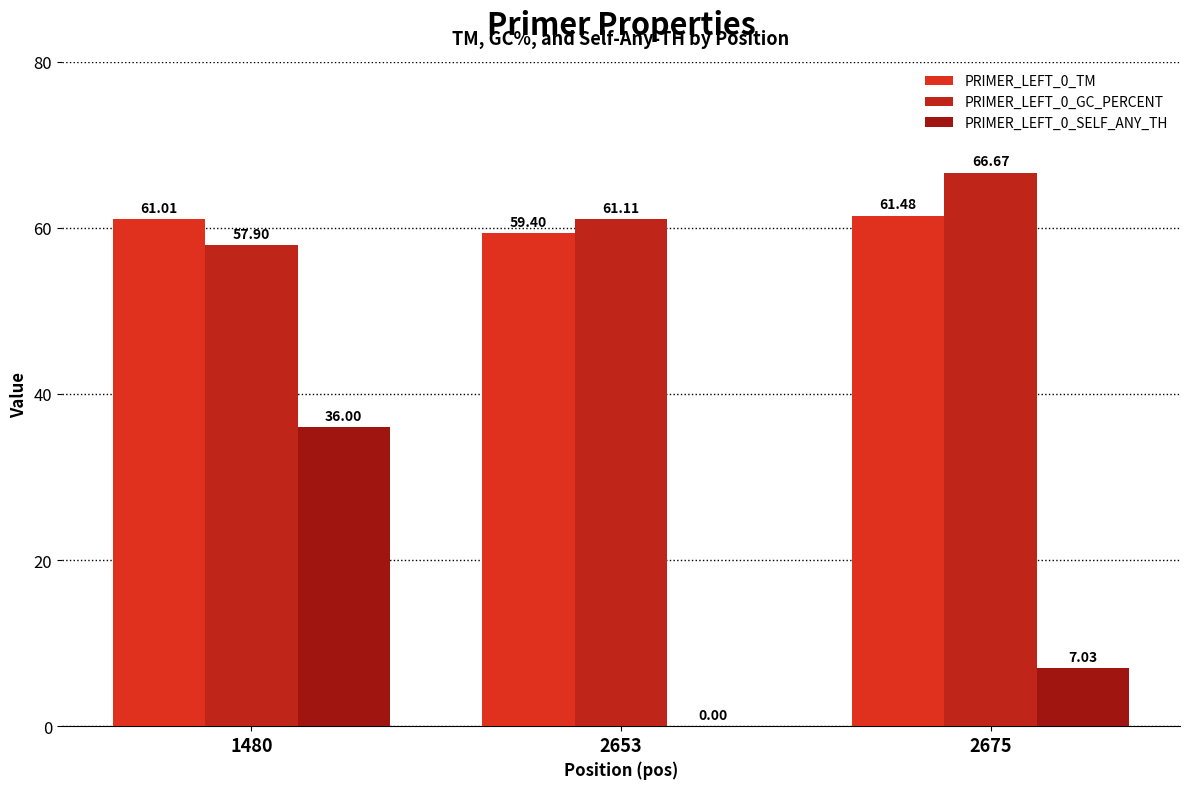

List the labels in order of PRIMER_LEFT_0_SELF_ANY_TH value, smallest first.

2653, 2675, 1480